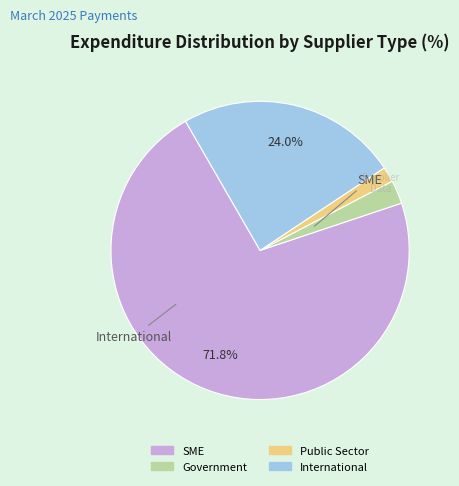

Is it true that Public Sector is 2% of the pie?

True